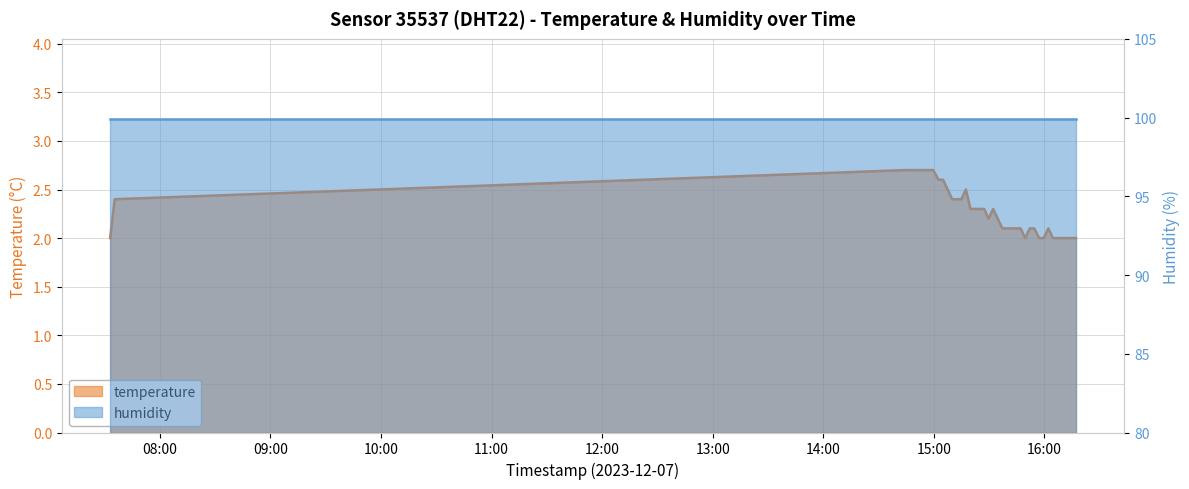

What is the minimum value shown in the chart?

2.0